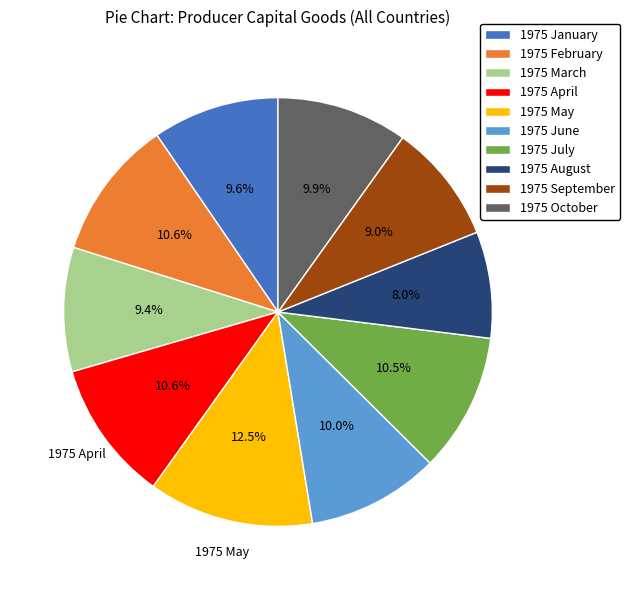

Count the number of slices in the pie.

10